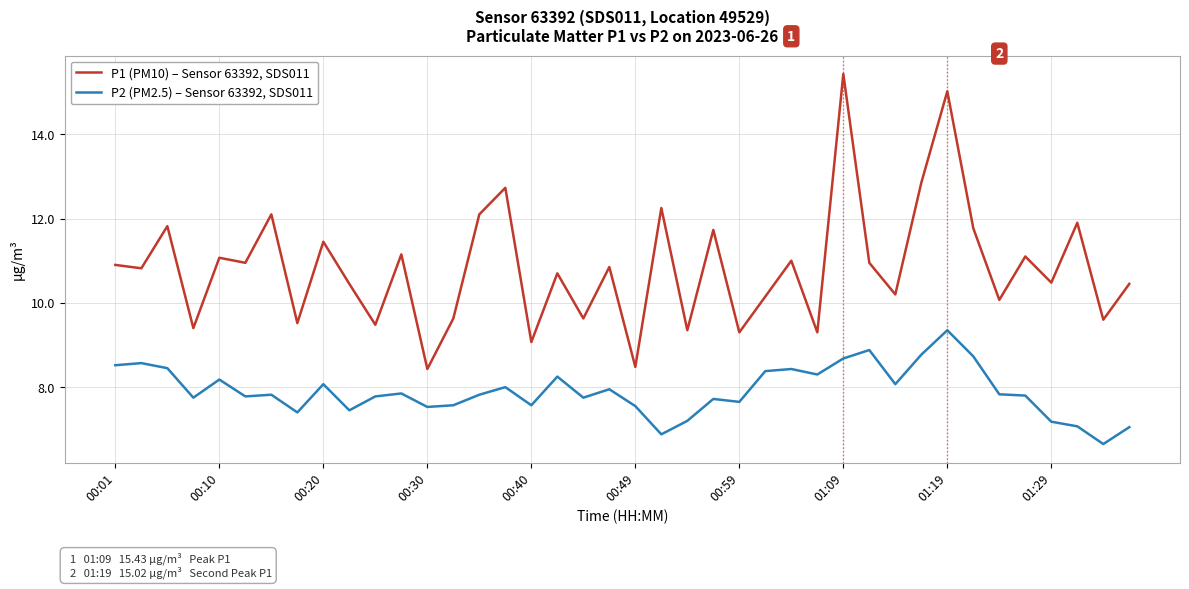

True or false: P2 (PM2.5) – Sensor 63392, SDS011 and P1 (PM10) – Sensor 63392, SDS011 intersect in this chart.

False